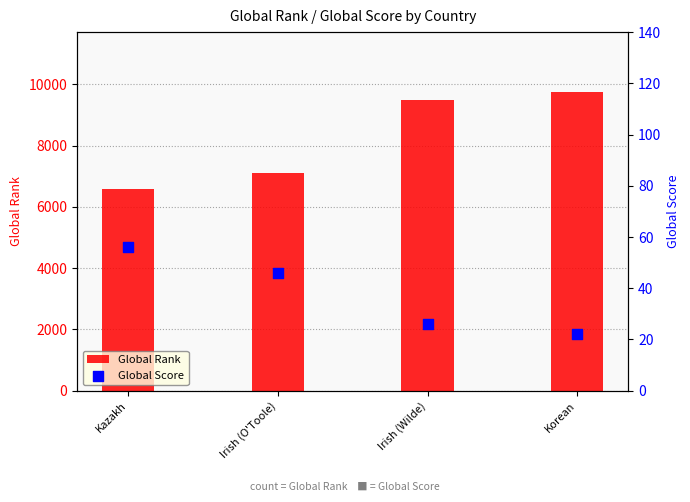

What is the total value across all series at Kazakh?

6636